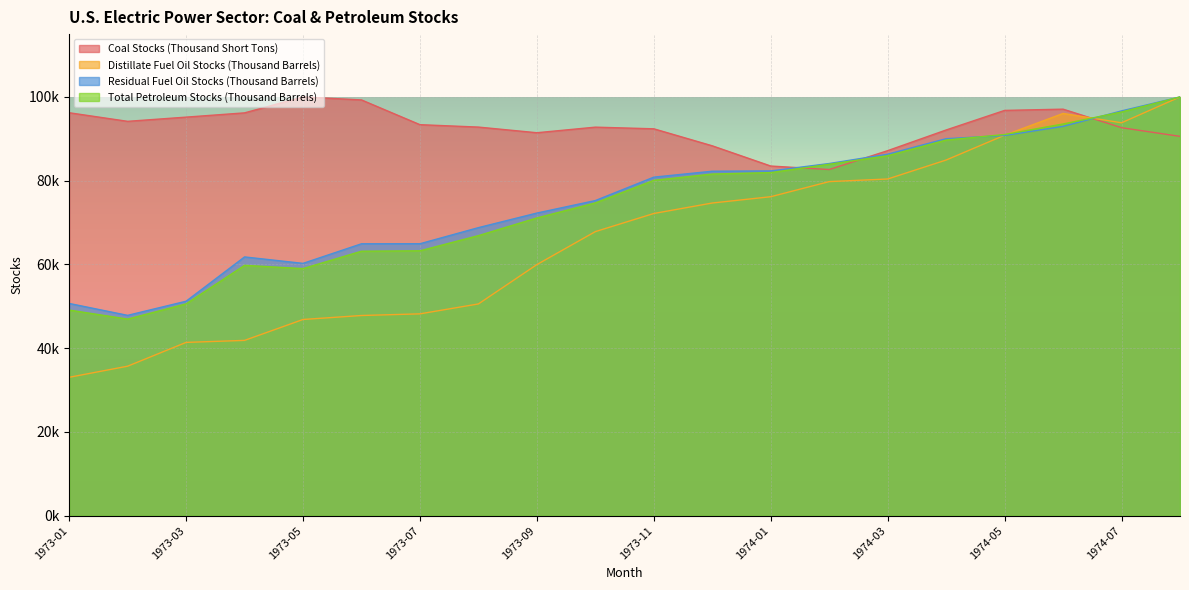

Does the chart display data point markers on the line(s)?

No